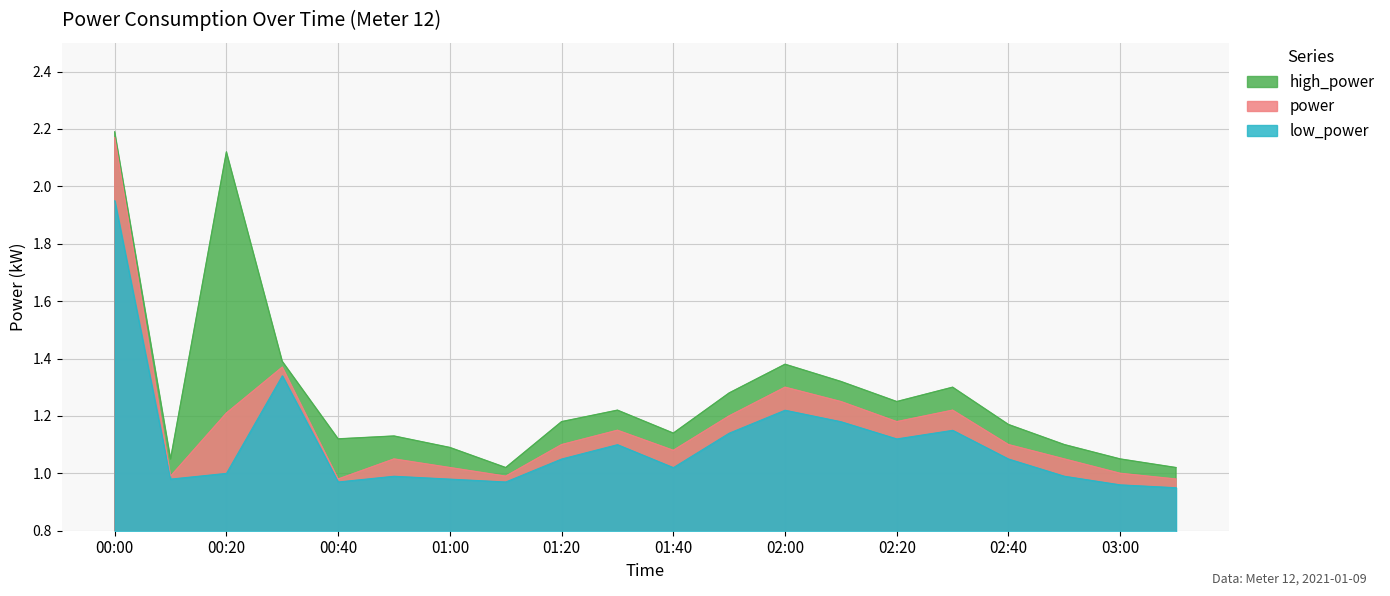

What position from the left is 00:30?

4